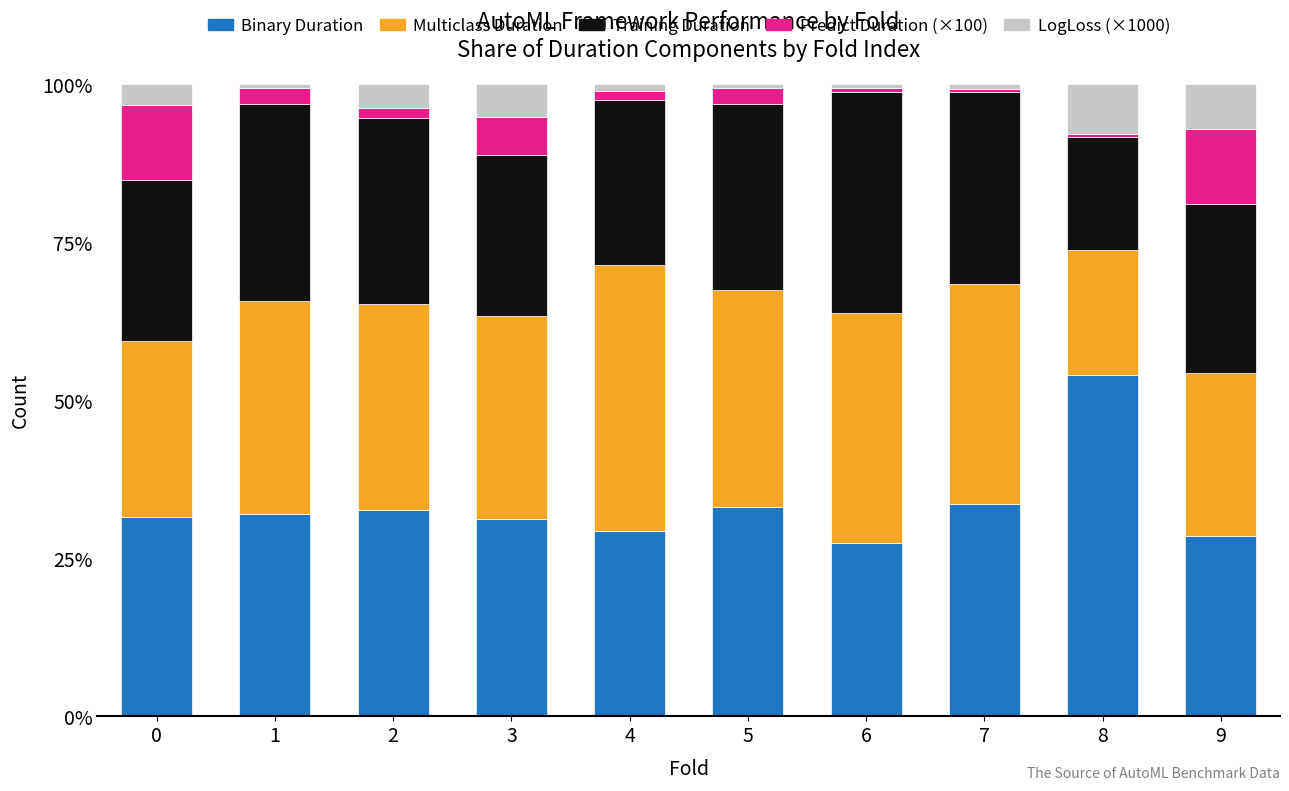

What is the difference between the second highest and second lowest values in the Binary Duration series?

5.1